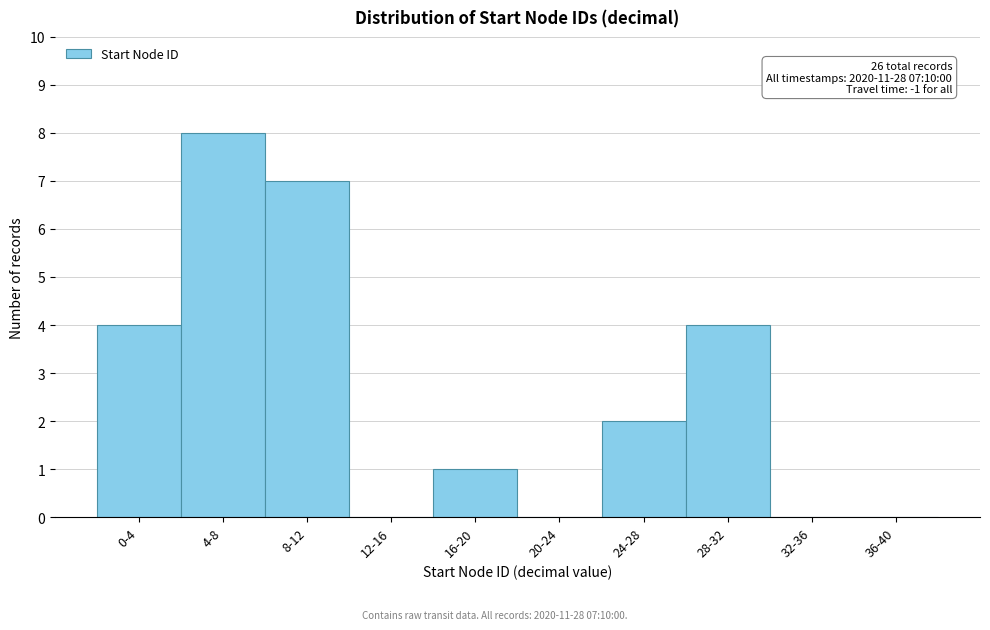

Reading left to right, extract all data points from this chart.

0-4=4	4-8=8	8-12=7	12-16=0	16-20=1	20-24=0	24-28=2	28-32=4	32-36=0	36-40=0